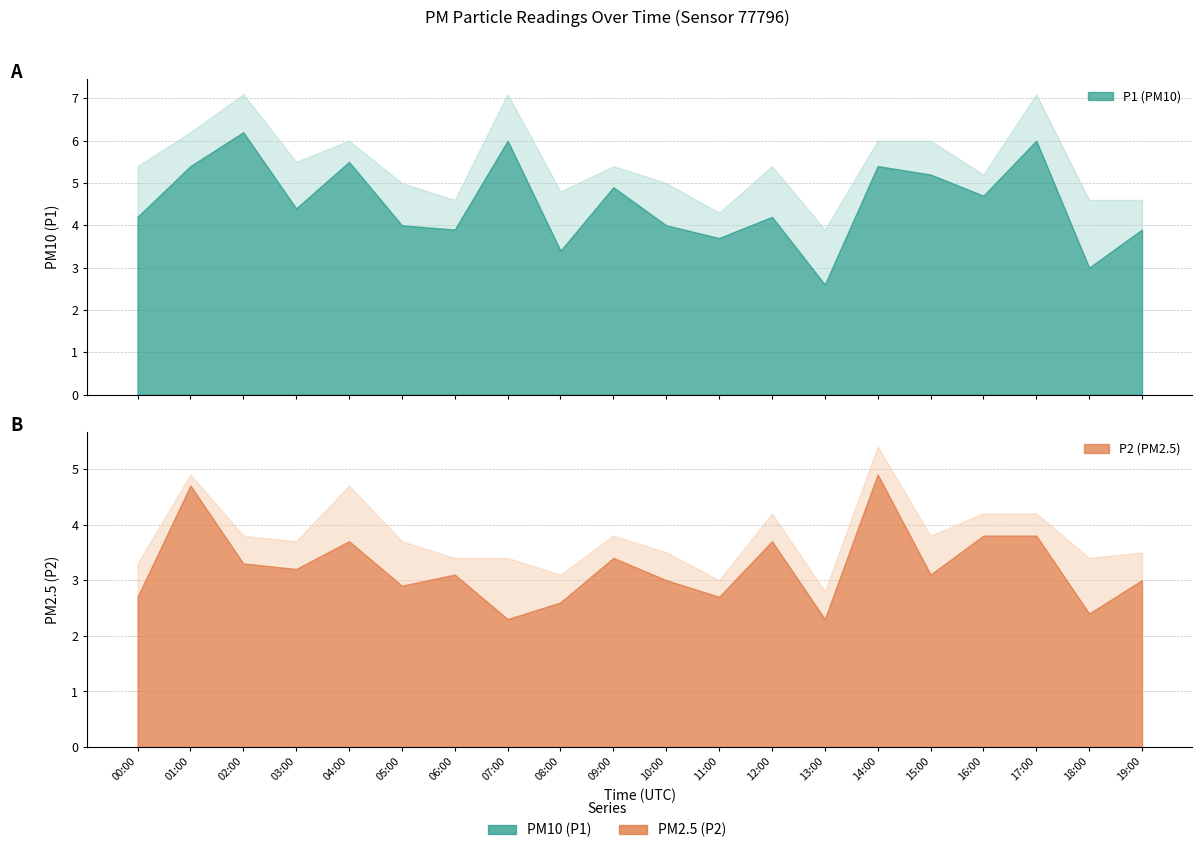

What is the sum of the P1_upper values at 18:00 and 15:00?

10.6